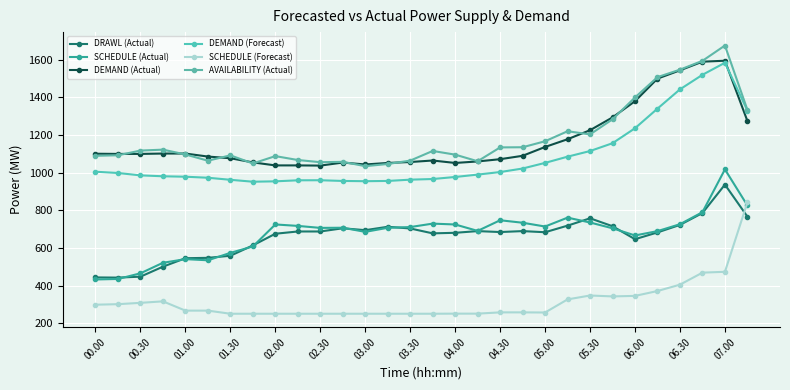

True or false: SCHEDULE (Actual) and AVAILABILITY (Actual) intersect in this chart.

False